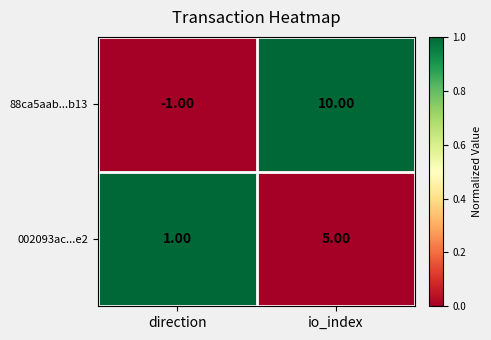

How many categories are shown in the chart?

2